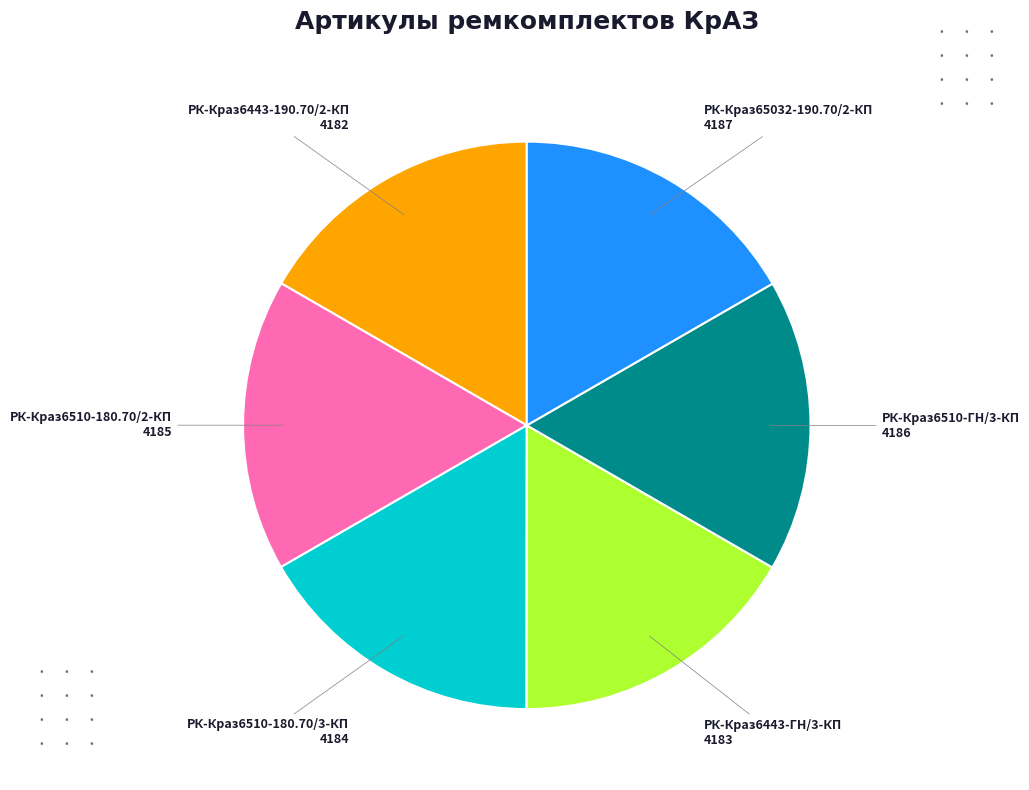

Is there a majority slice in this chart?

No